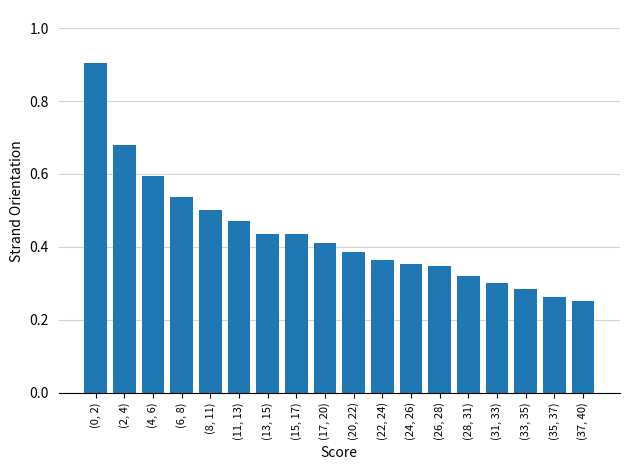

What is the approximate value at (4, 6)?

0.6